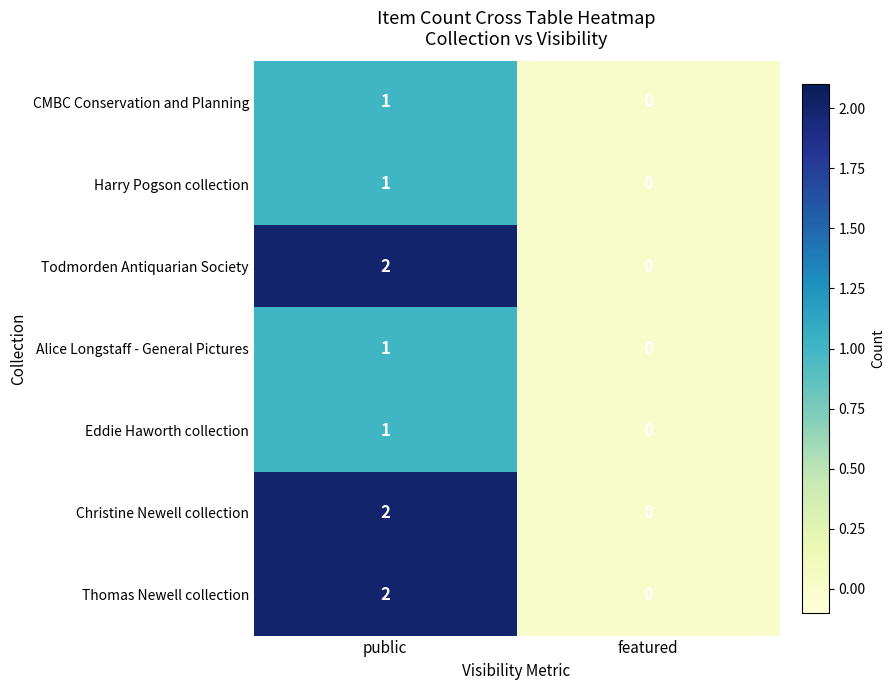

At which label is Alice Longstaff - General Pictures closest to 0?

featured